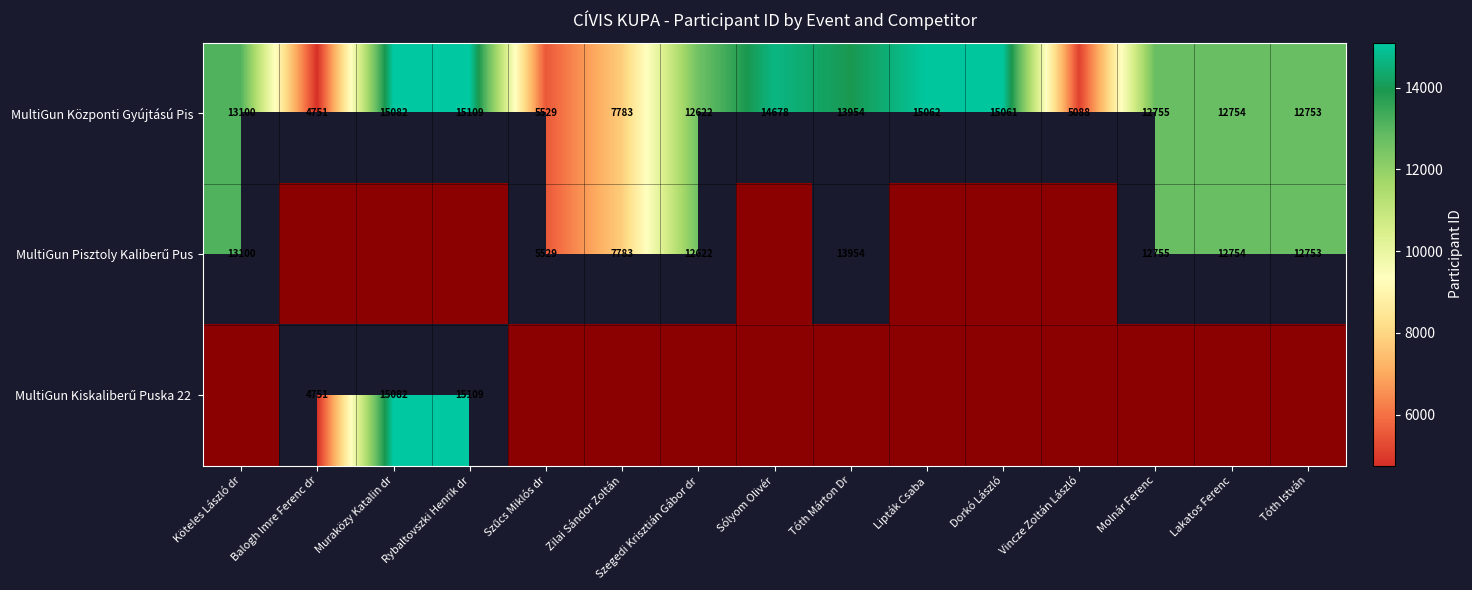

List the series in order of their peak value, highest first.

MultiGun Központi Gyújtású Pis, MultiGun Kiskaliberű Puska 22, MultiGun Pisztoly Kaliberű Pus